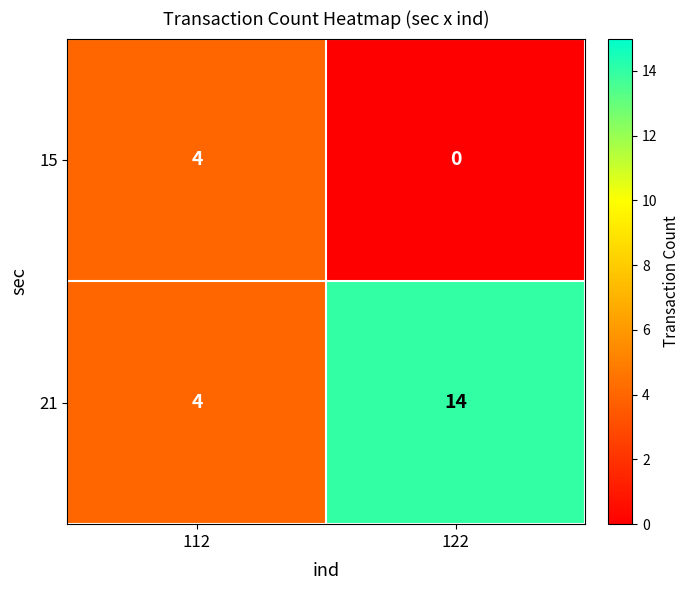

What is the difference between the 21 values at 112 and 122?

10